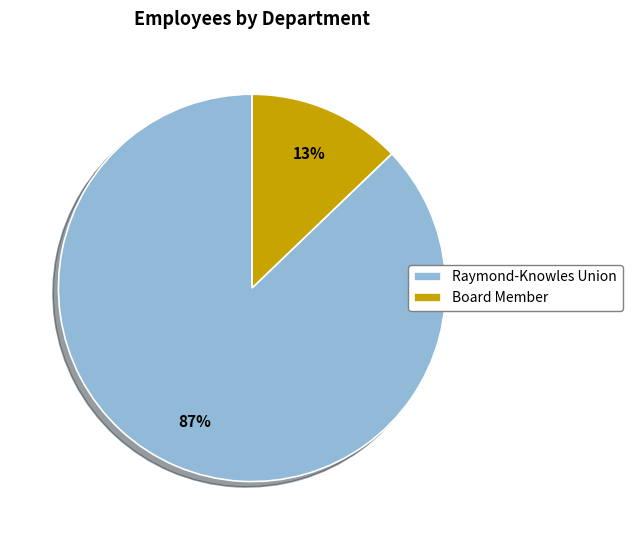

Which category has the smallest portion of the pie?

Board Member